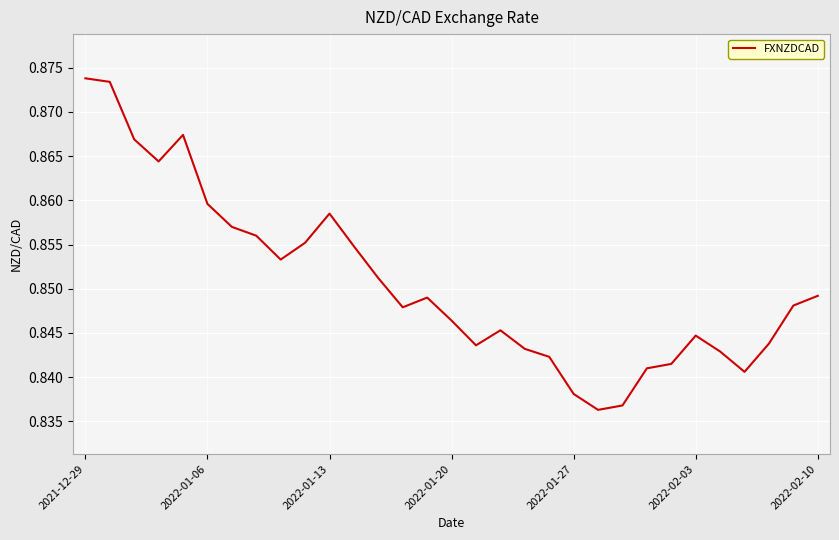

Reading left to right, list all the values displayed in this chart.

0.9	0.9	0.9	0.9	0.9	0.9	0.9	0.9	0.9	0.9	0.9	0.9	0.9	0.8	0.8	0.8	0.8	0.8	0.8	0.8	0.8	0.8	0.8	0.8	0.8	0.8	0.8	0.8	0.8	0.8	0.8